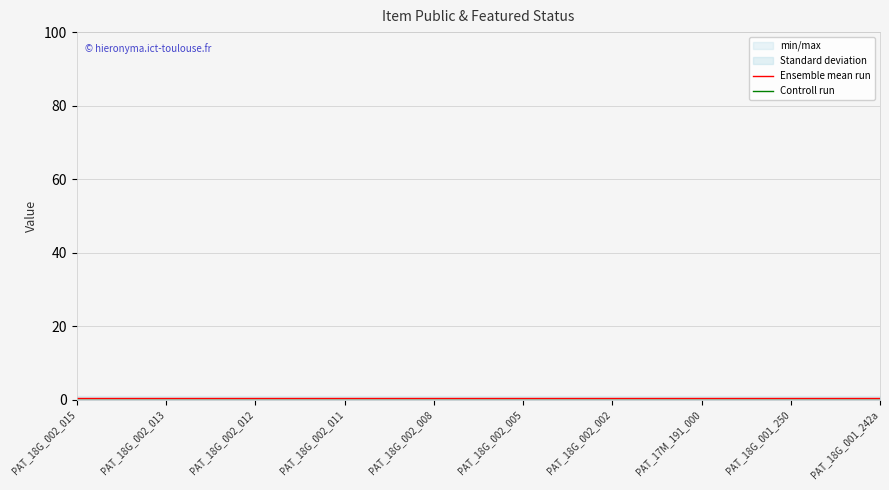

What is the label of the 7th point from the left?

PAT_18G_002_002